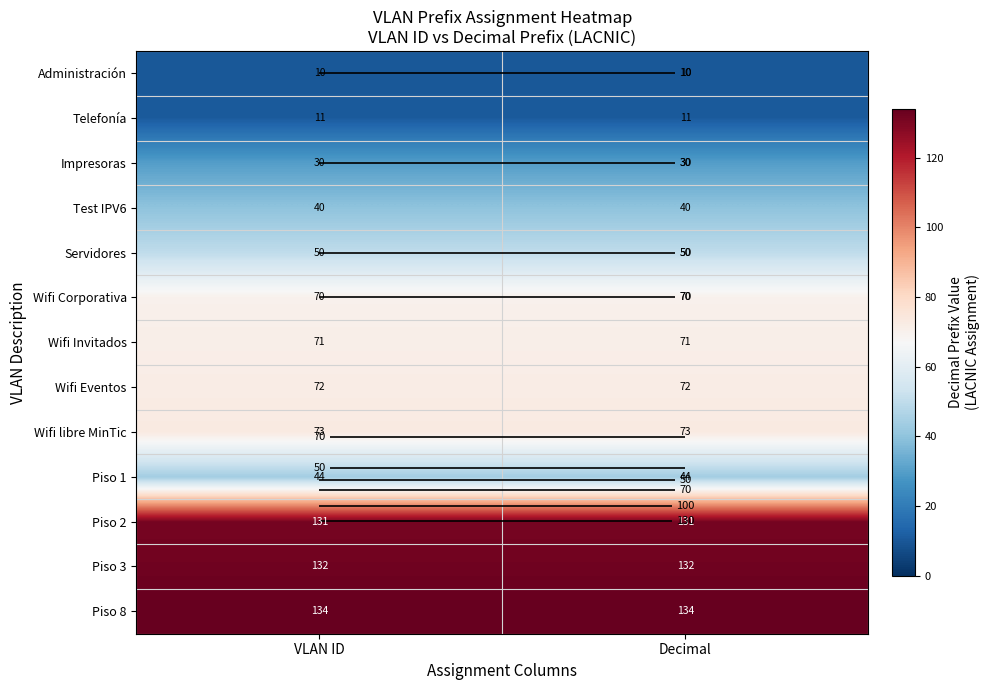

What is the average value of the Piso 1 series?

44